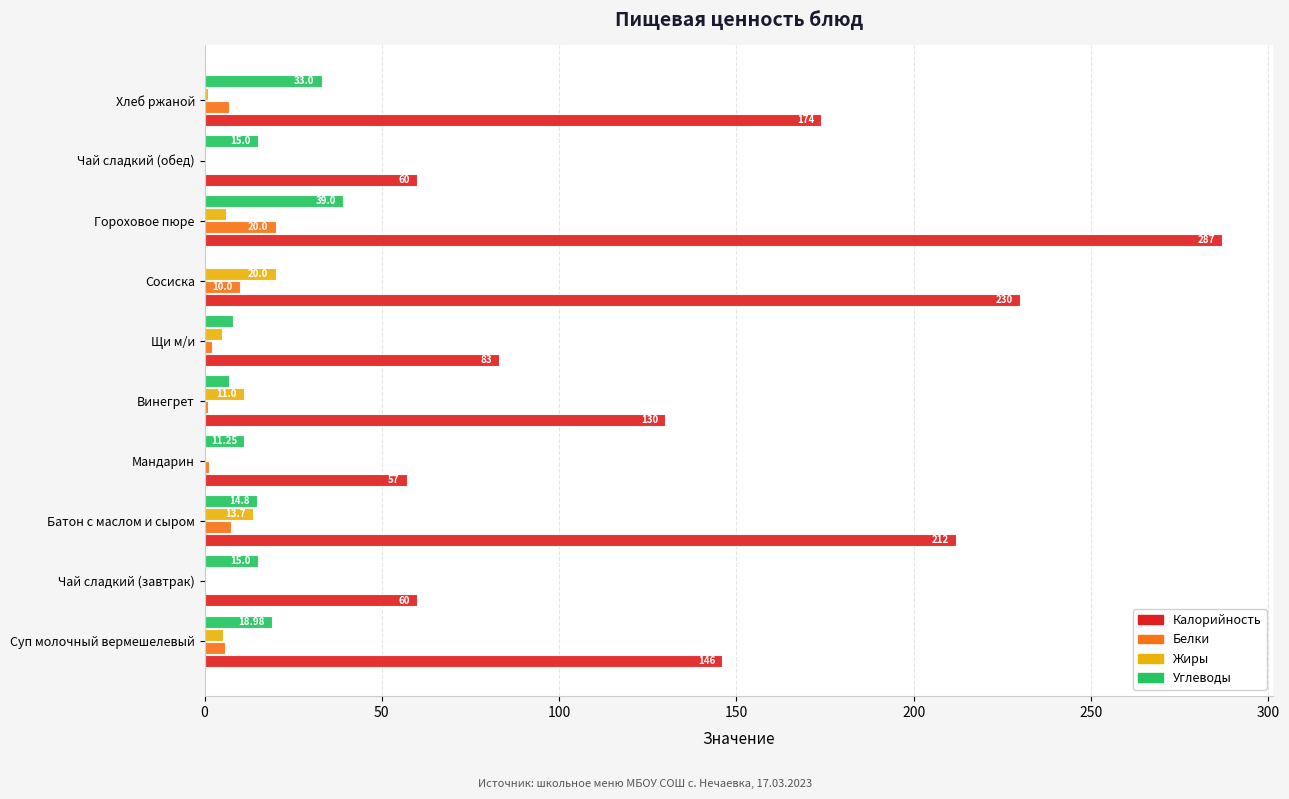

At which category is the sum across all series the highest?

Гороховое пюре